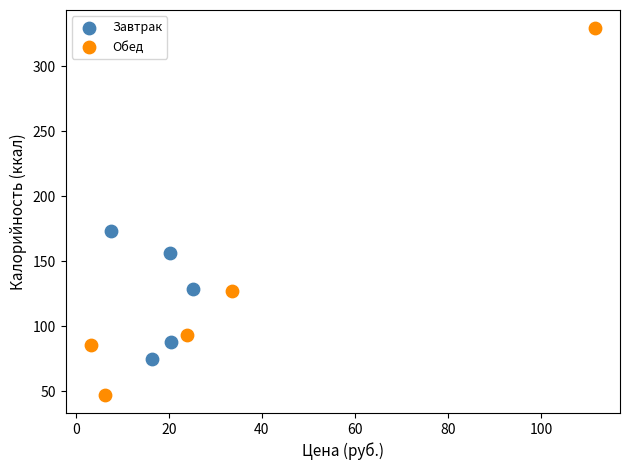

Which series reaches the minimum Y coordinate?

Обед